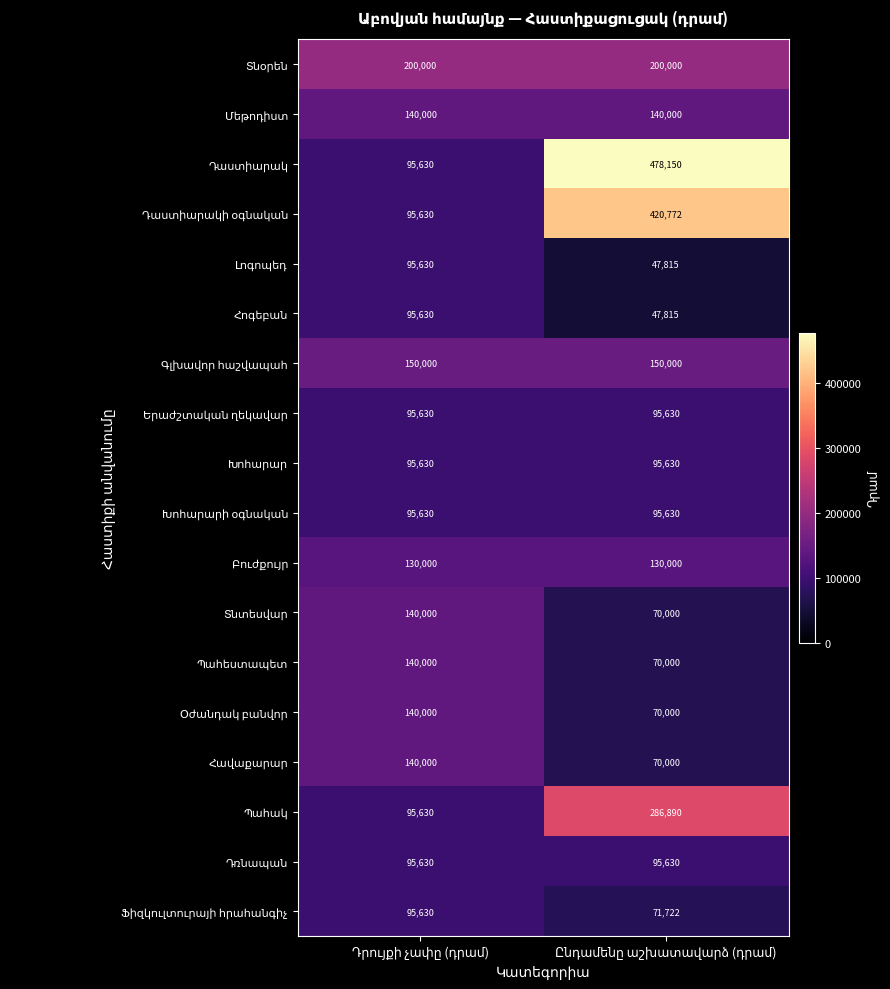

What is the minimum value shown in the chart?

47815